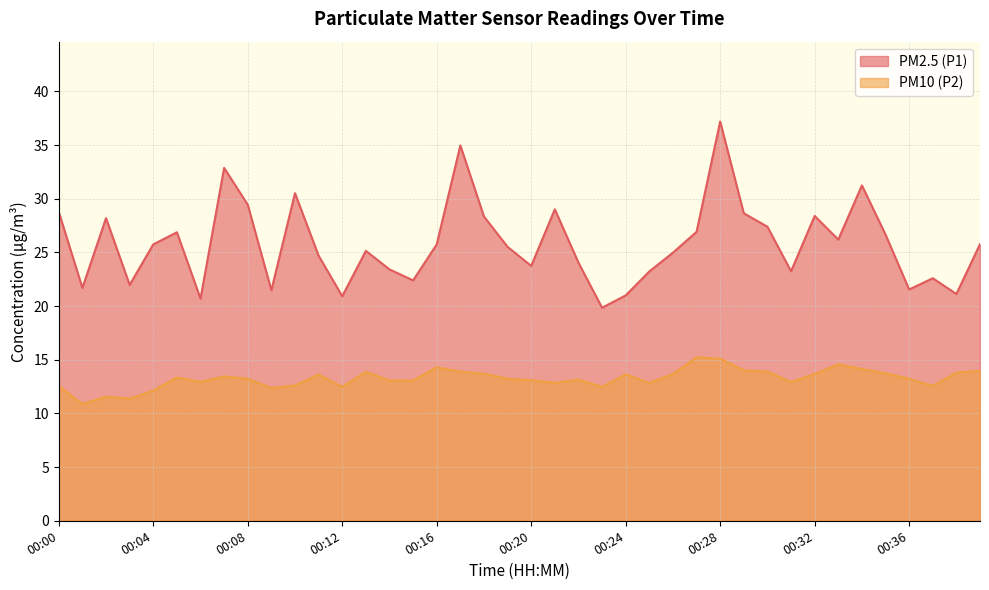

True or false: PM2.5 (P1) has more than 1 points higher than both neighbors.

True